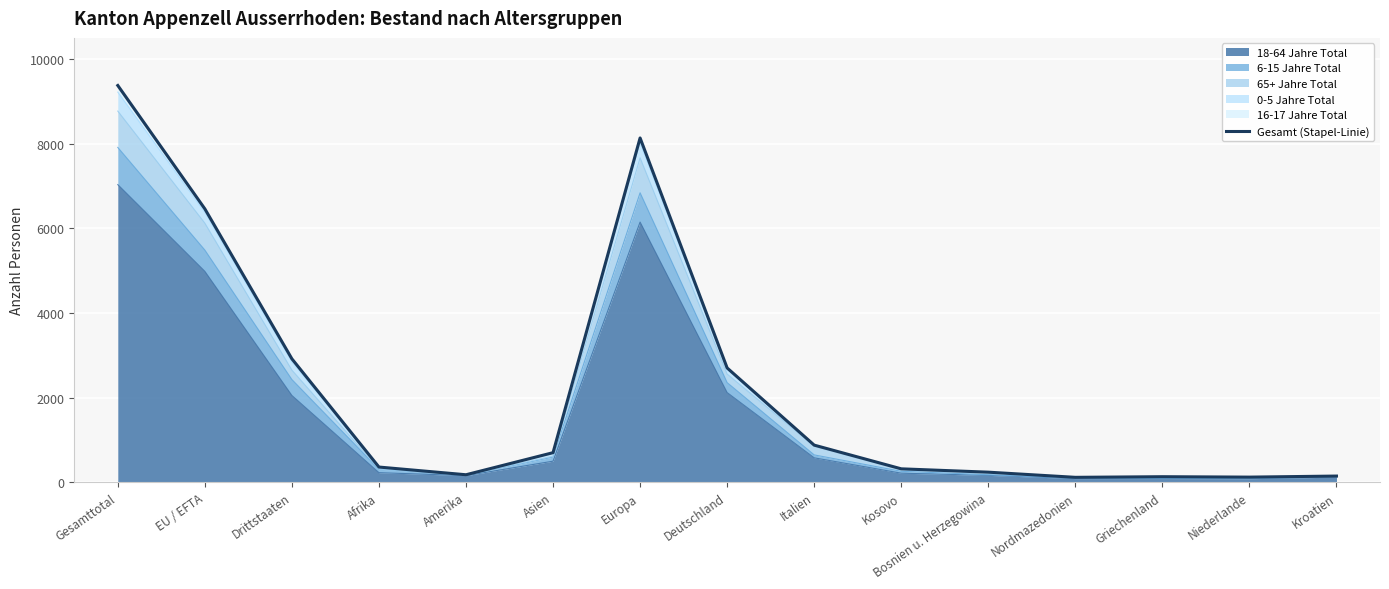

What is the ratio of the value at Europa to the value at Gesamttotal?

0.9